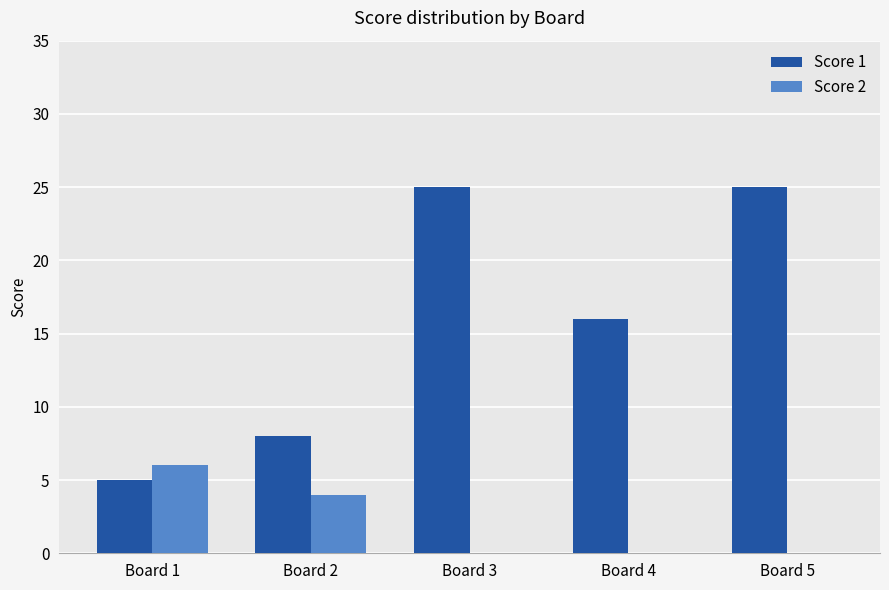

Which series has the largest total across all categories?

Score 1